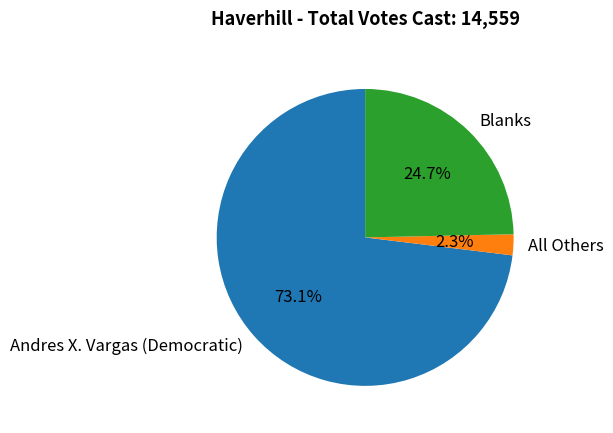

Rank the categories by value from highest to lowest.

Andres X. Vargas (Democratic), Blanks, All Others